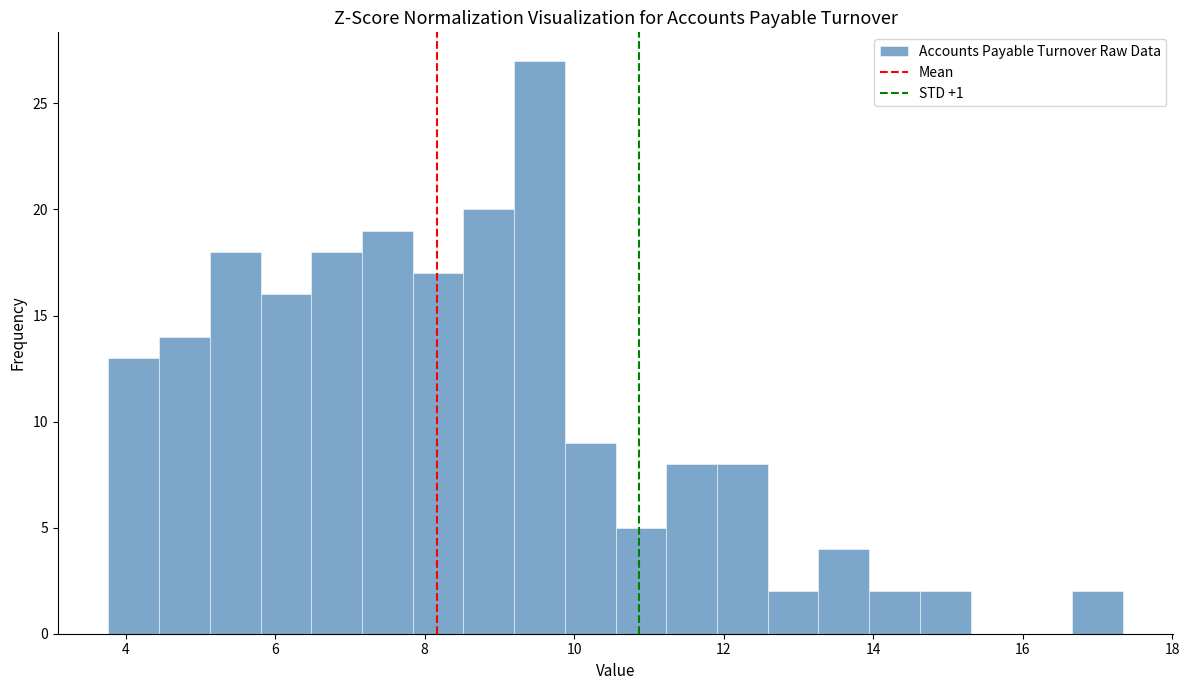

Around what value on the x-axis is the tallest bar? Give the approximate position of its centre, as read against the axis.

9.6